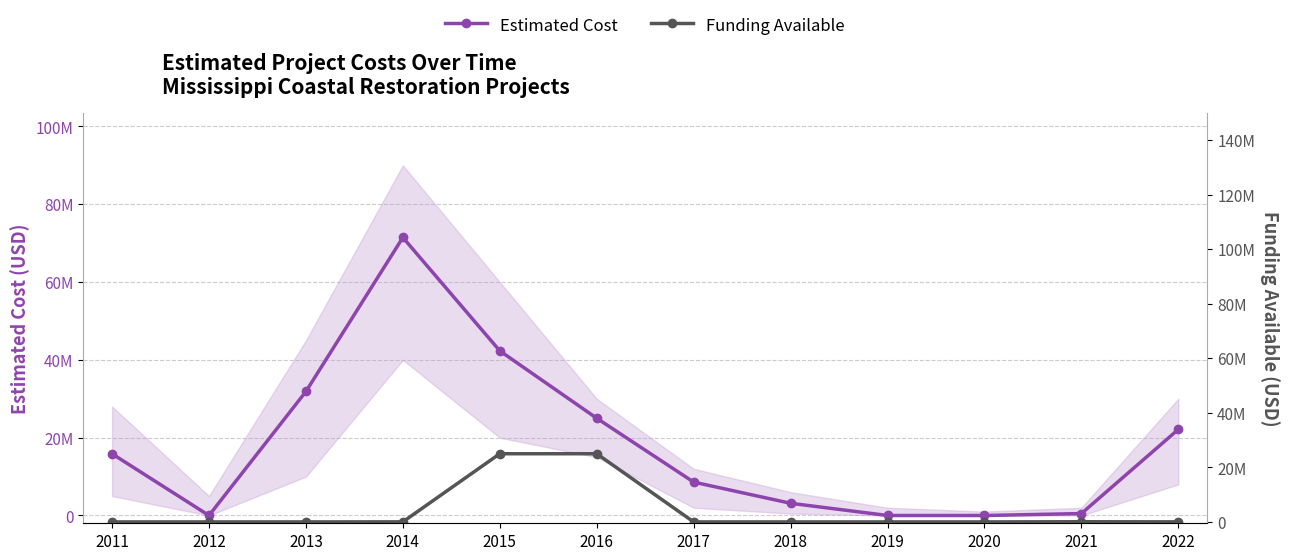

Which label corresponds to the smallest value in the chart?

2012